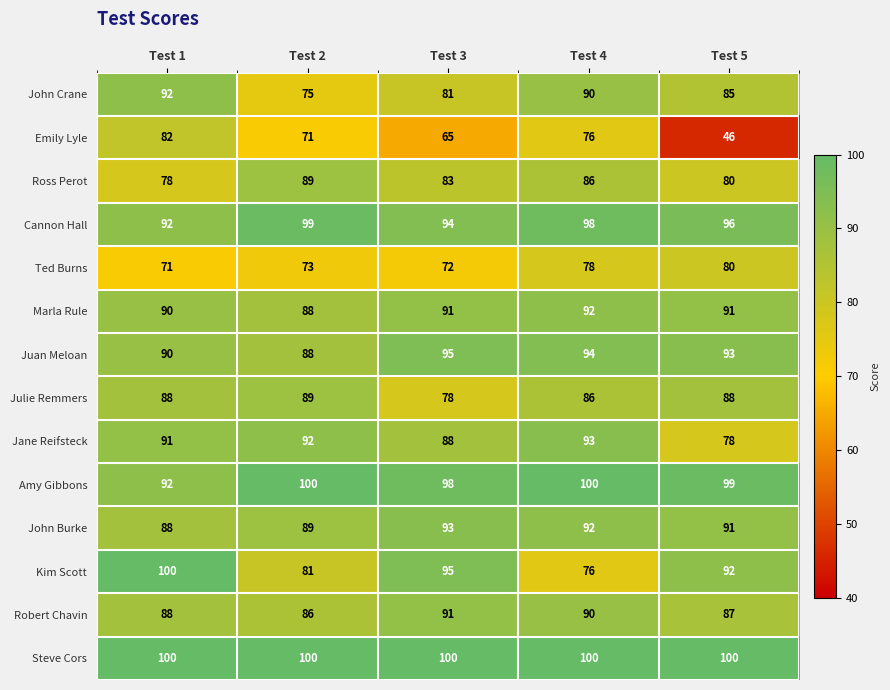

What is the maximum value for Julie Remmers?

89